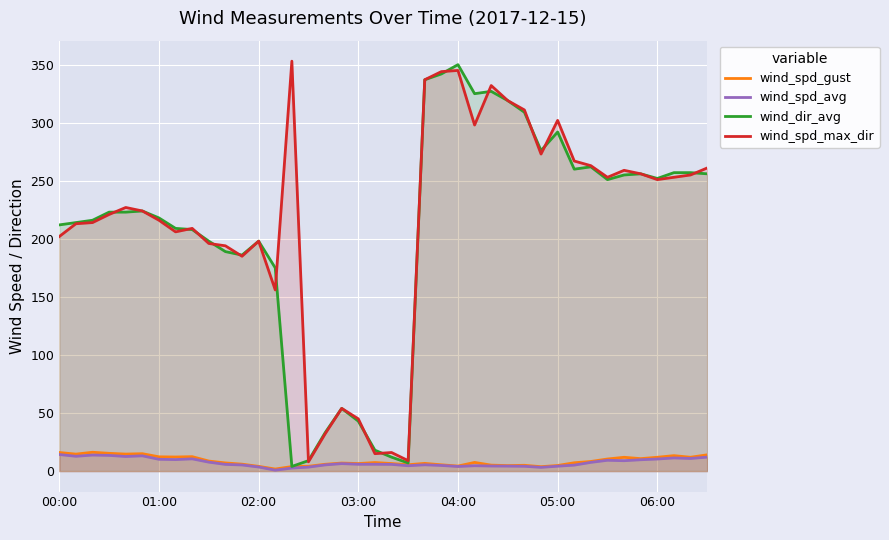

What is the minimum value for wind_spd_max_dir?

8.0